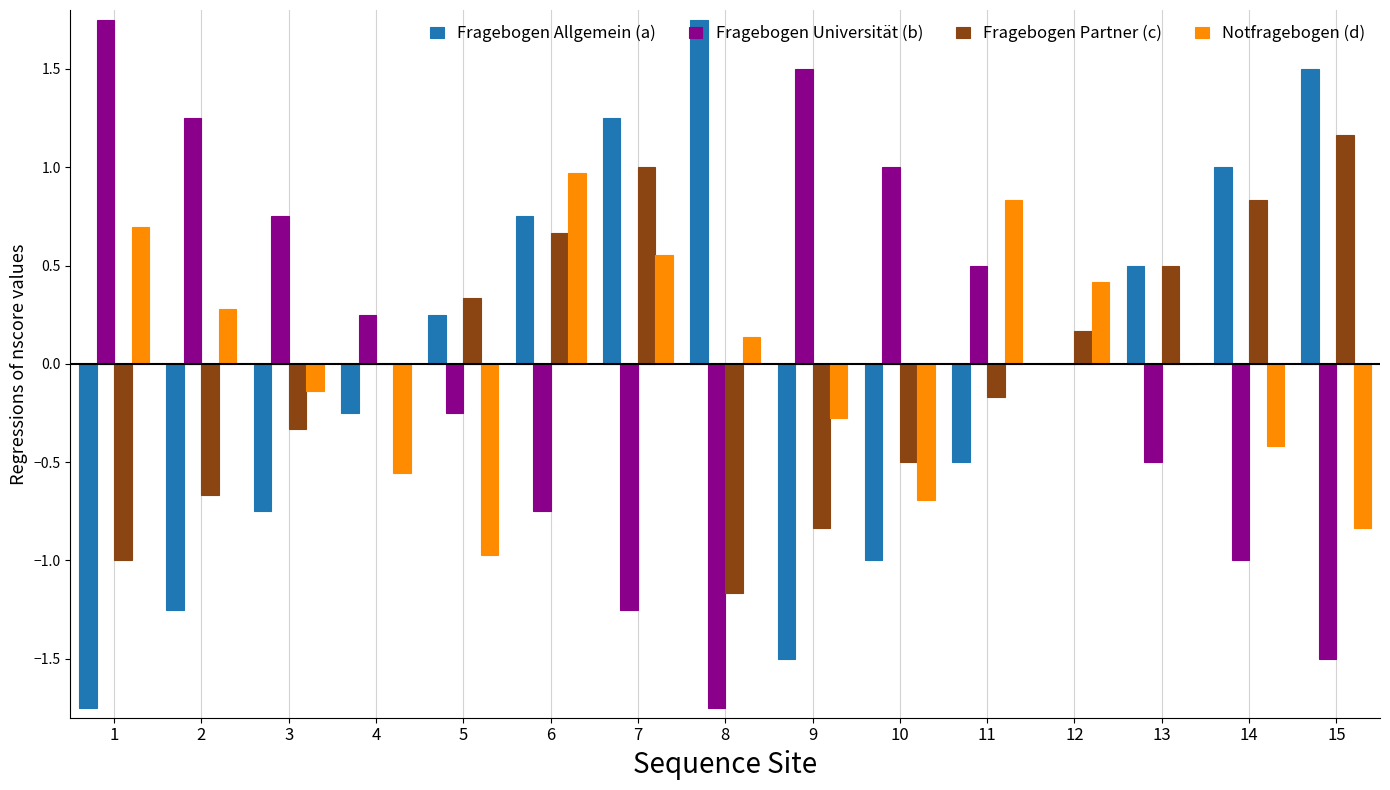

At which label is Fragebogen Partner (c) closest to 0?

4